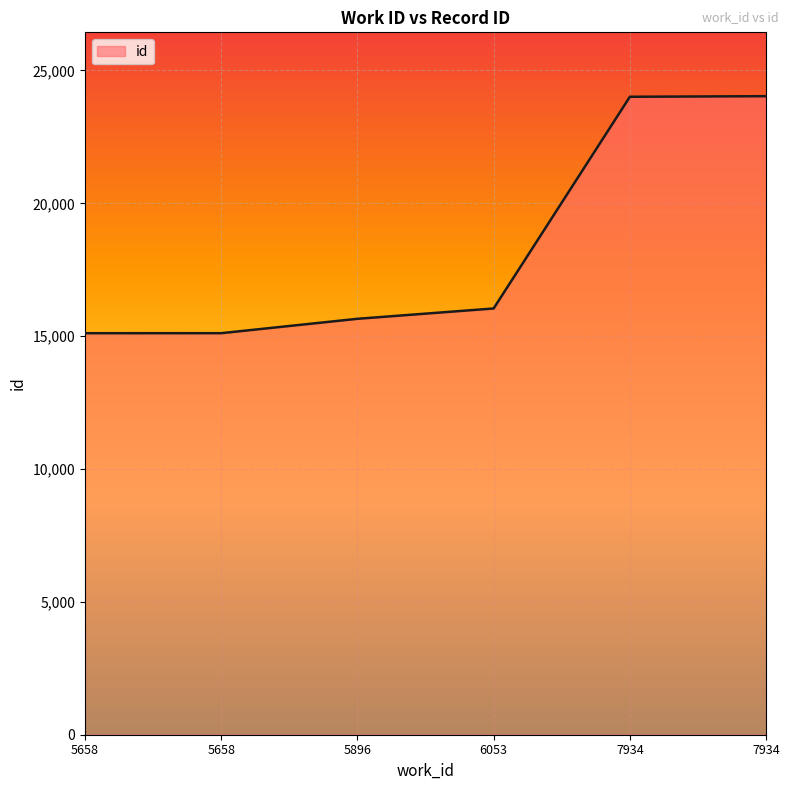

Reading left to right, transcribe all the data shown in this chart.

5658=15112	5658=15113	5896=15654	6053=16043	7934=24011	7934=24033